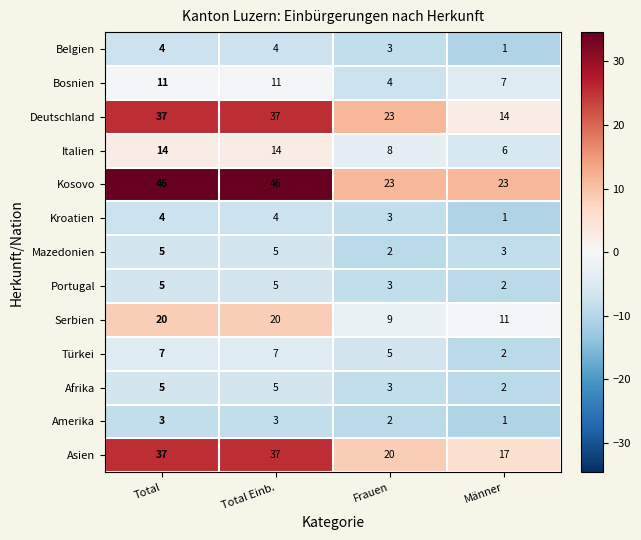

What is the spread (max minus min) of values at Total?

43